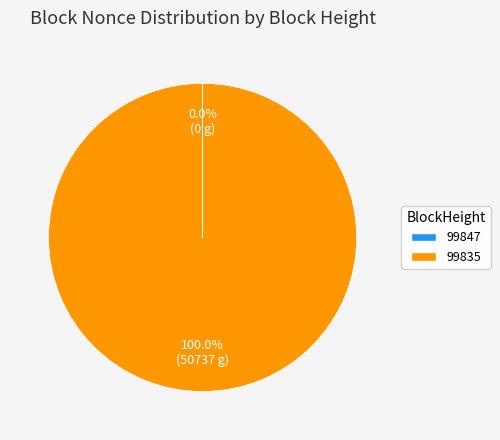

What is the largest slice in the pie chart?

99835